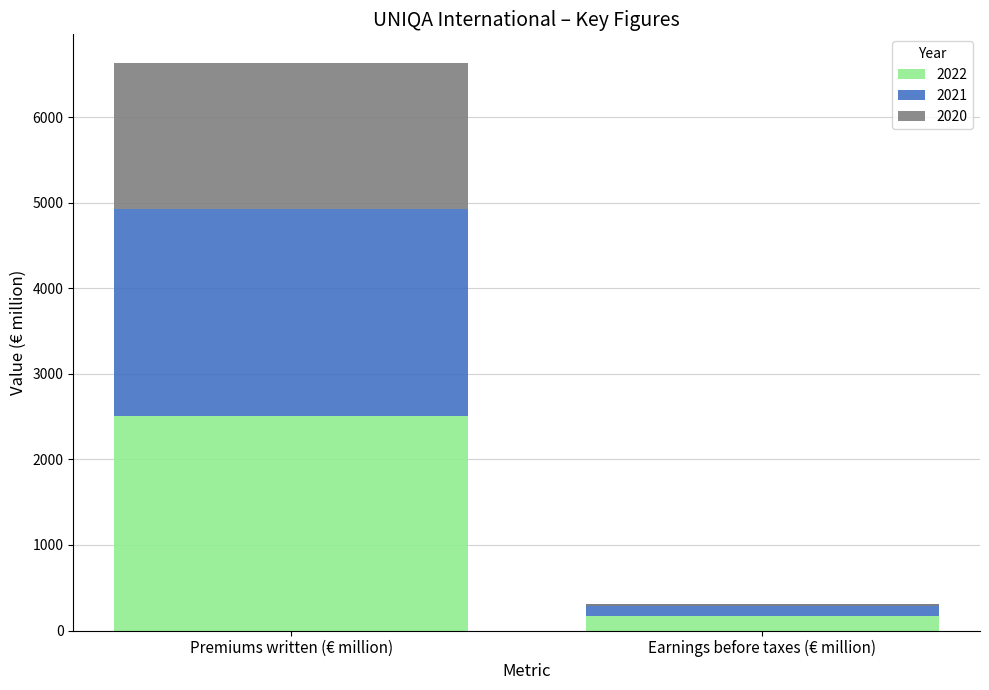

What is the label of the 1st bar from the right?

Earnings before taxes (€ million)